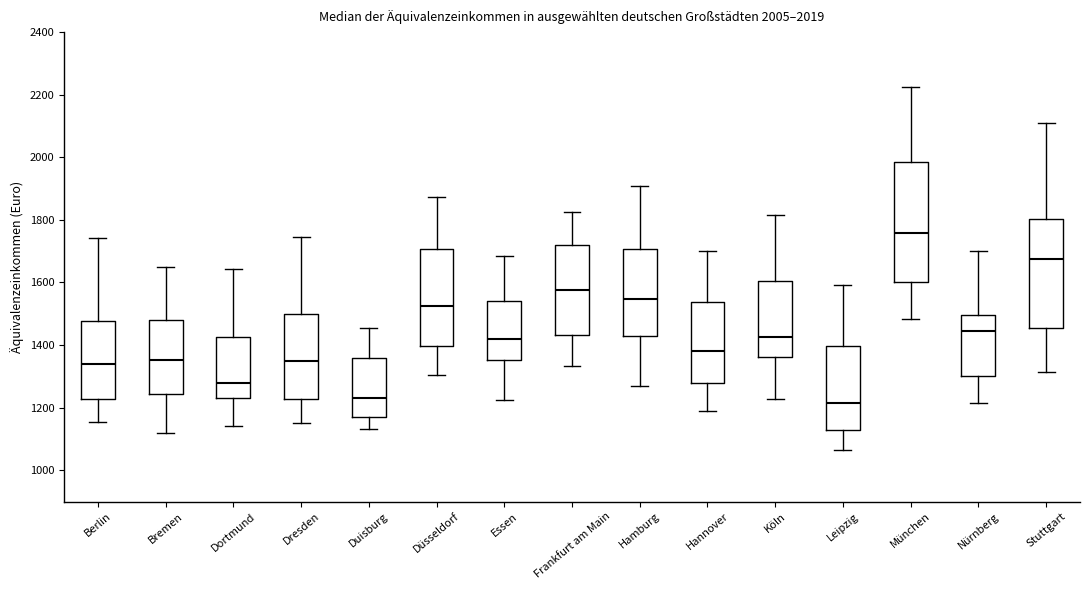

Which box is the tallest, from its lower edge to its upper edge?

München